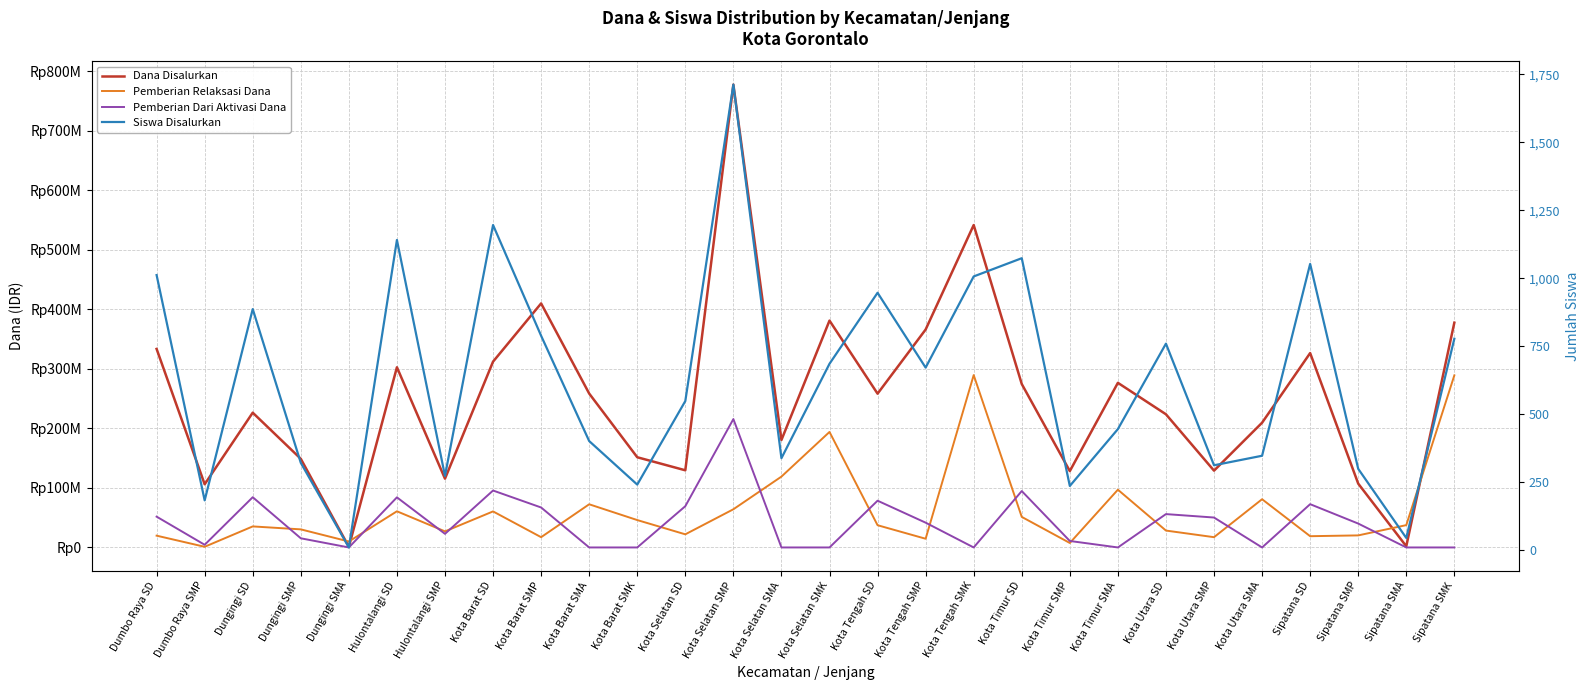

What is the greatest value displayed?

777375000